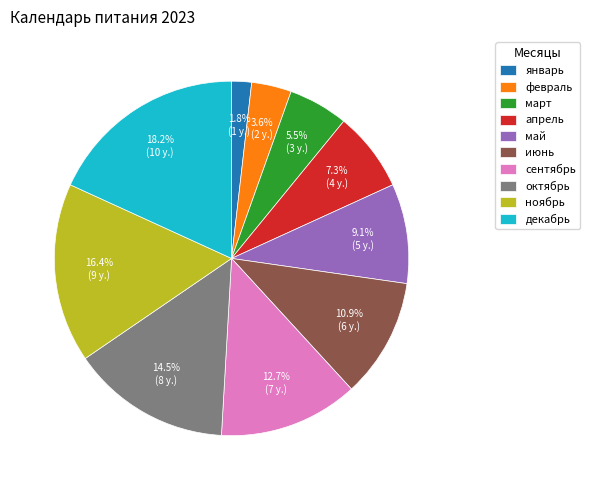

Approximately how many times larger is the value at сентябрь compared to октябрь?

0.9